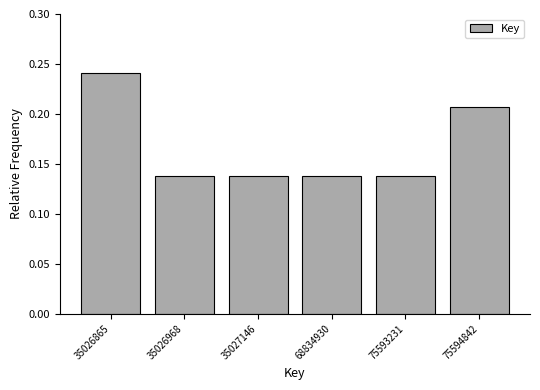

What is the sum of all values?

1.0